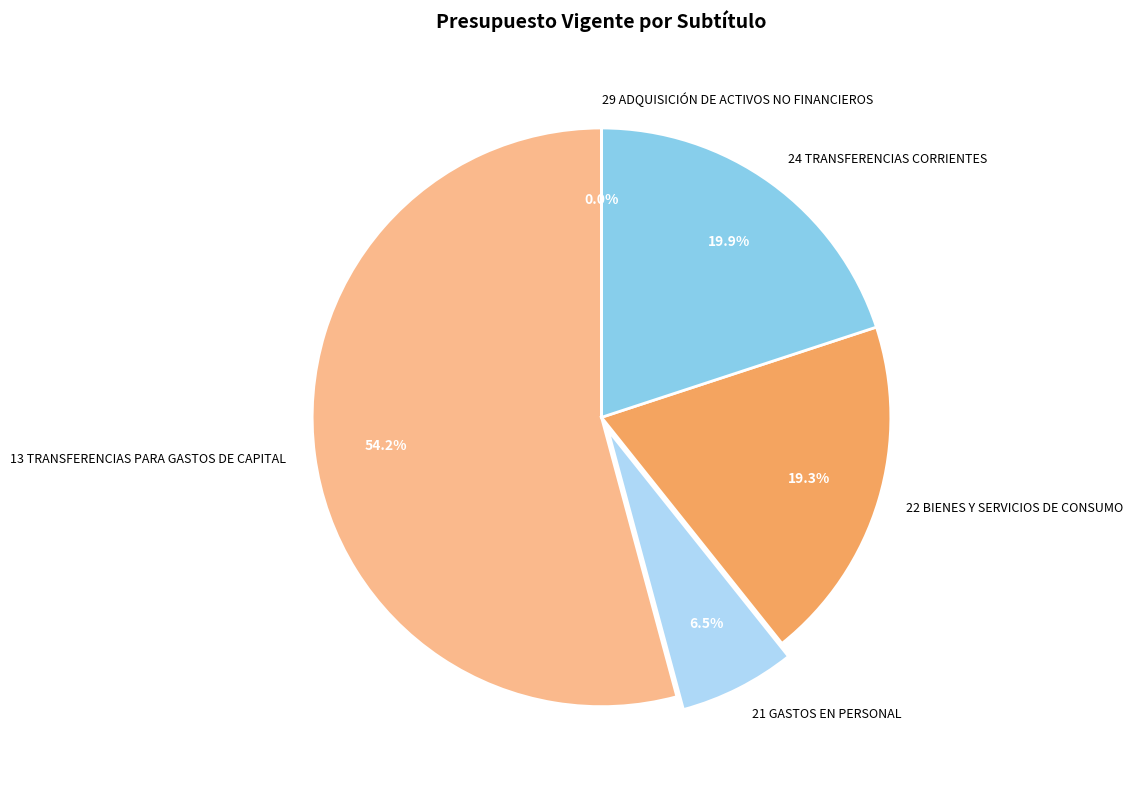

What is the largest slice in the pie chart?

13 TRANSFERENCIAS PARA GASTOS DE CAPITAL